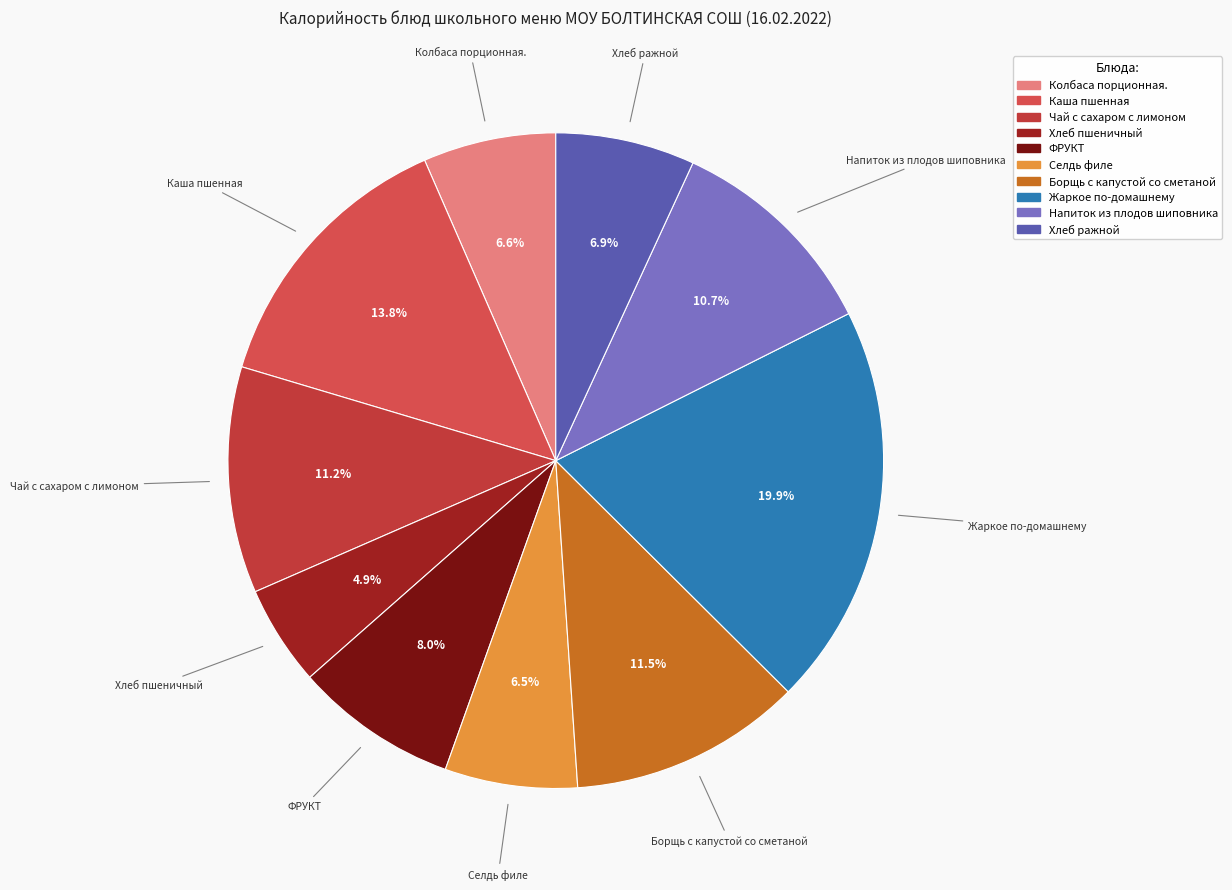

Is there a majority slice in this chart?

No